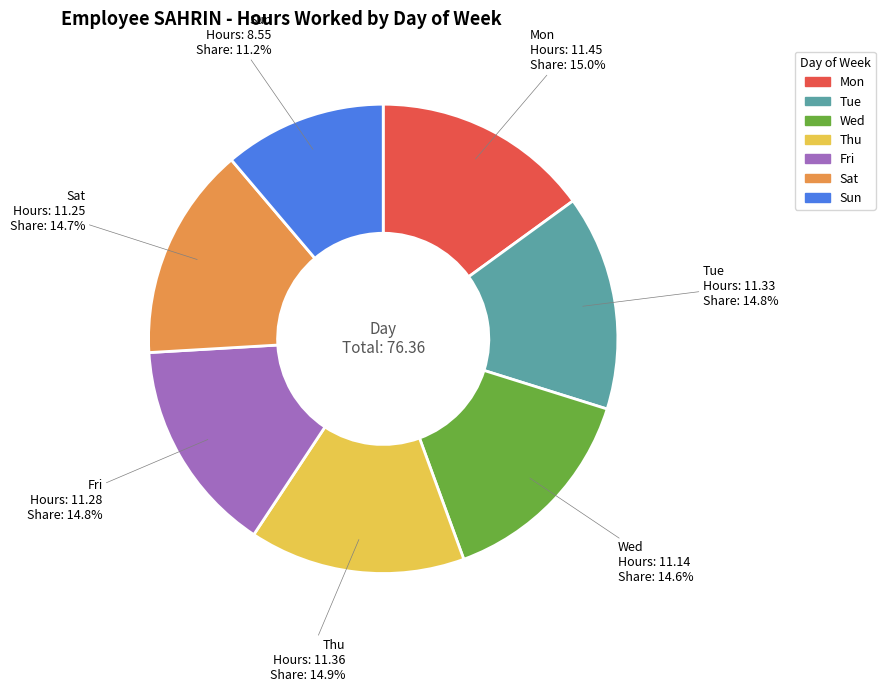

What percentage do Tue and Thu together represent?

29.7%